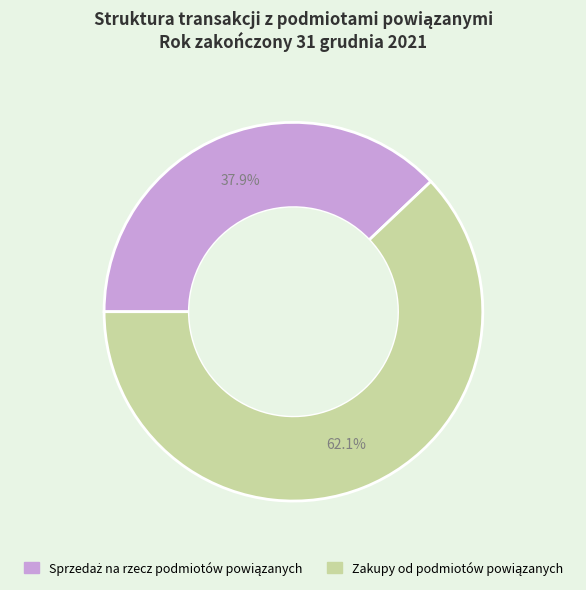

Is there any slice that represents more than half of the pie?

Yes